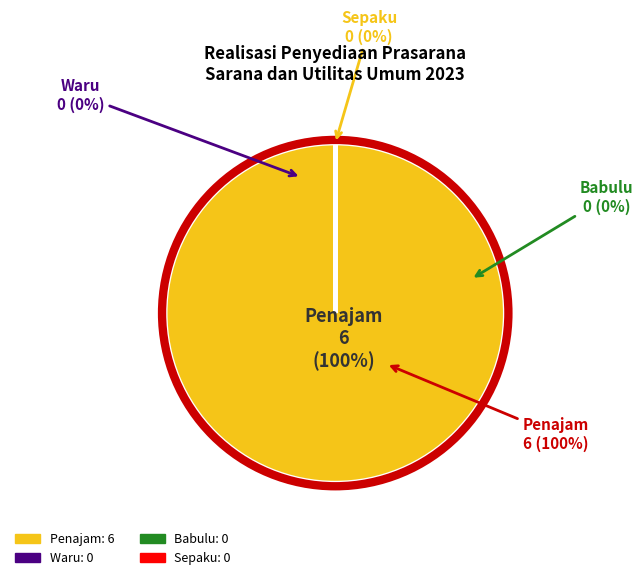

To the nearest percent, what is the difference between the Penajam and Babulu slice percentages?

100%